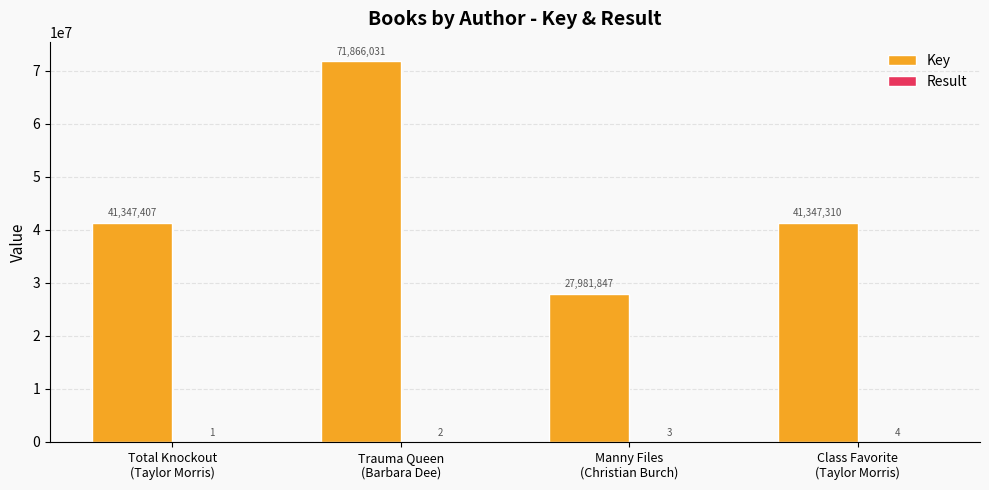

Which series has the largest total across all categories?

Key